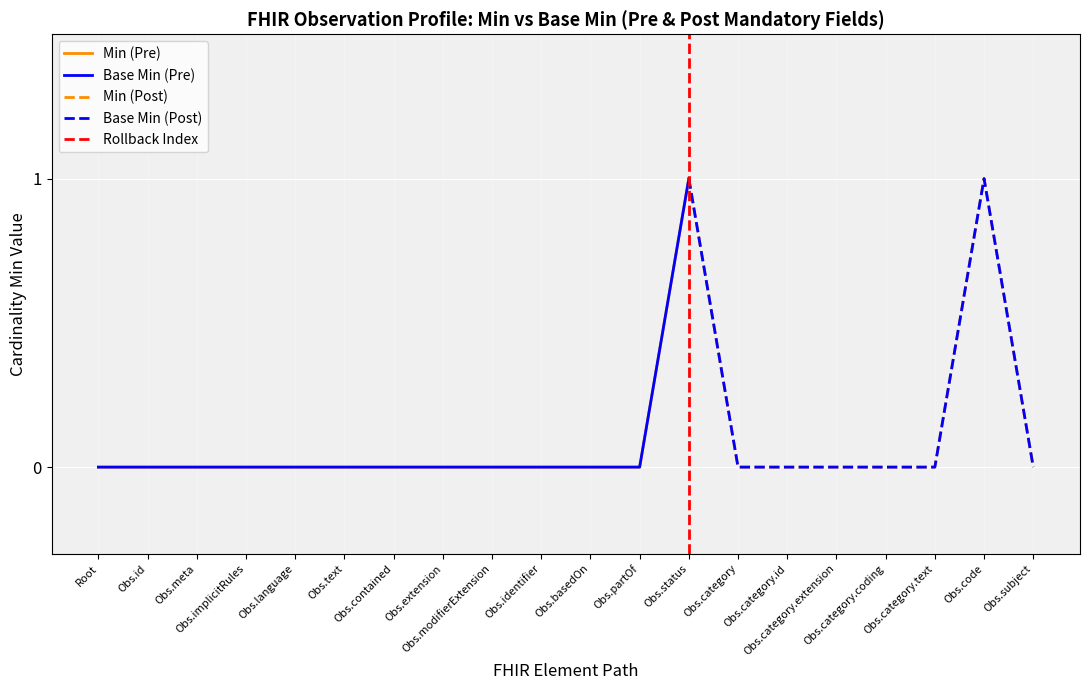

What is the difference between the maximum and minimum values in the Base Min (Pre) series?

1